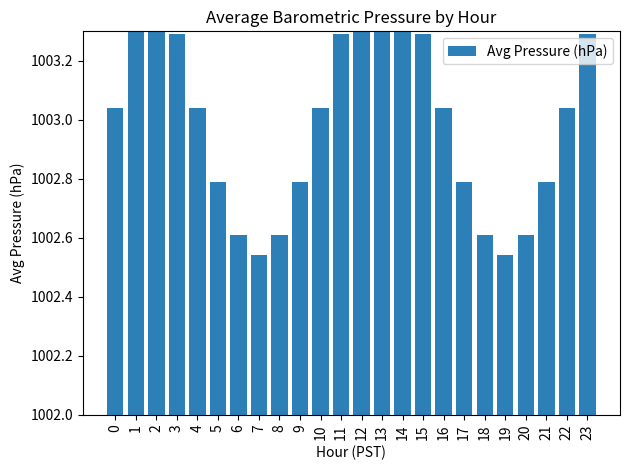

How many bars are there in total?

24